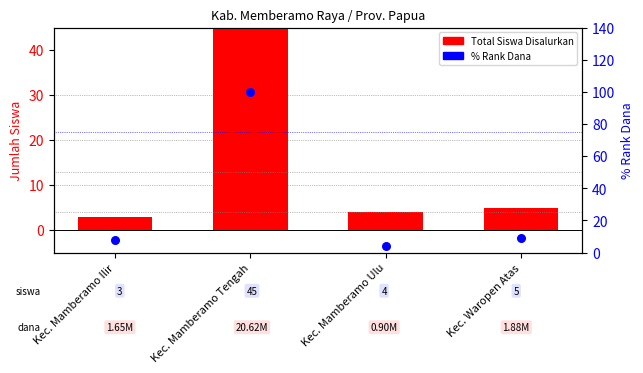

At how many categories does at least one series exceed 92?

1